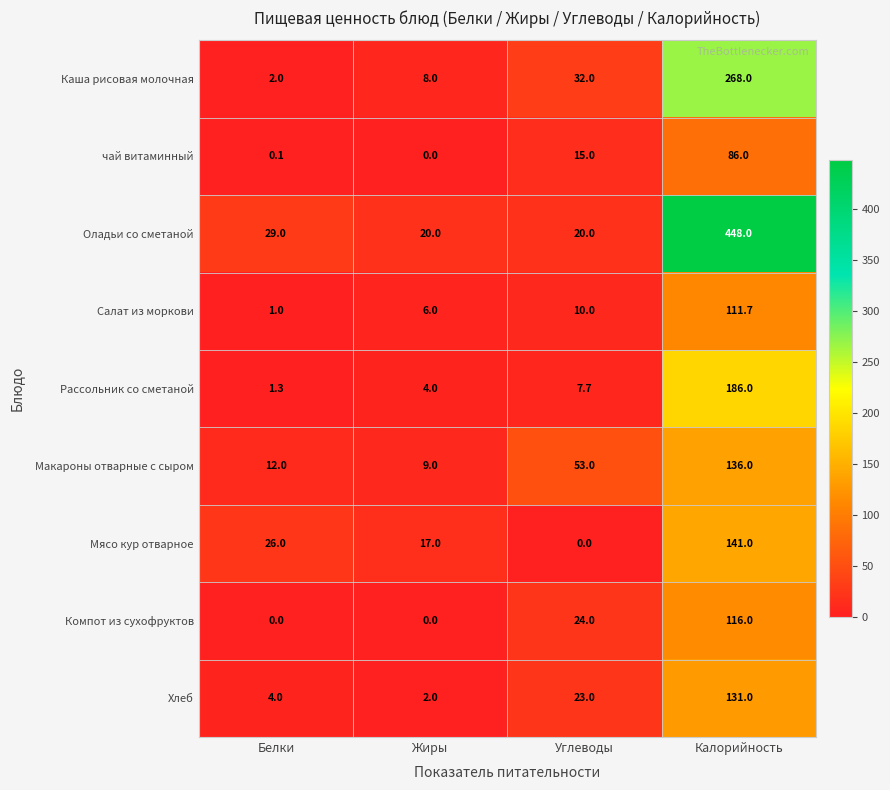

What is the total value across all series at Углеводы?

184.7